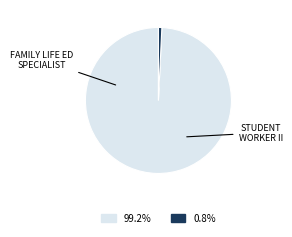

Is there a majority slice in this chart?

Yes